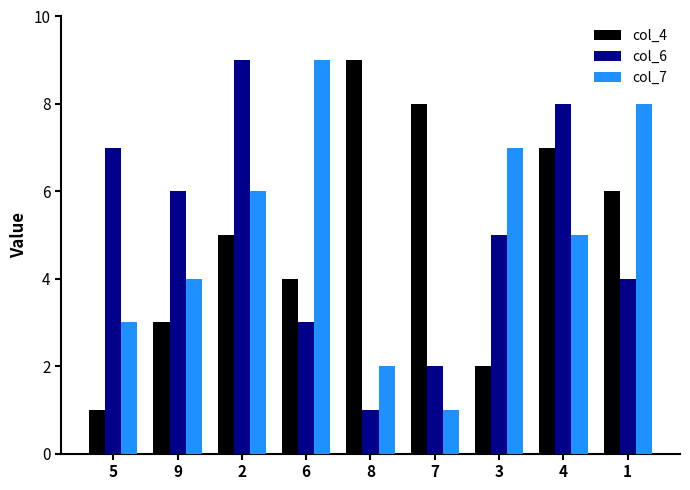

Is the value of col_4 at 6 greater than the value of col_7 at 3?

No